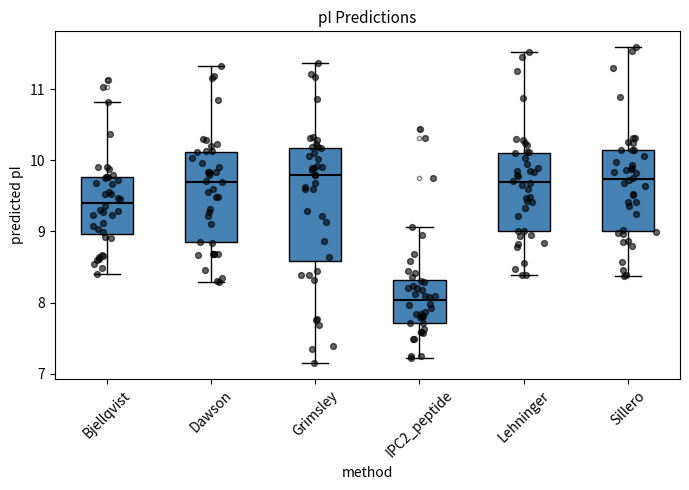

Reading left to right, read every box against the y-axis: the position of its median line, the range the box covers, and the ends of its whiskers. The values are not printed on the chart, so give them approximately, as read against the axis.

Bjellqvist: median 9.4, box 9.0 to 9.8, whiskers 8.4 to 10.8
Dawson: median 9.7, box 8.9 to 10.1, whiskers 8.3 to 11.3
Grimsley: median 9.8, box 8.6 to 10.2, whiskers 7.1 to 11.4
IPC2_peptide: median 8.0, box 7.7 to 8.3, whiskers 7.2 to 9.1
Lehninger: median 9.7, box 9.0 to 10.1, whiskers 8.4 to 11.5
Sillero: median 9.7, box 9.0 to 10.1, whiskers 8.4 to 11.6